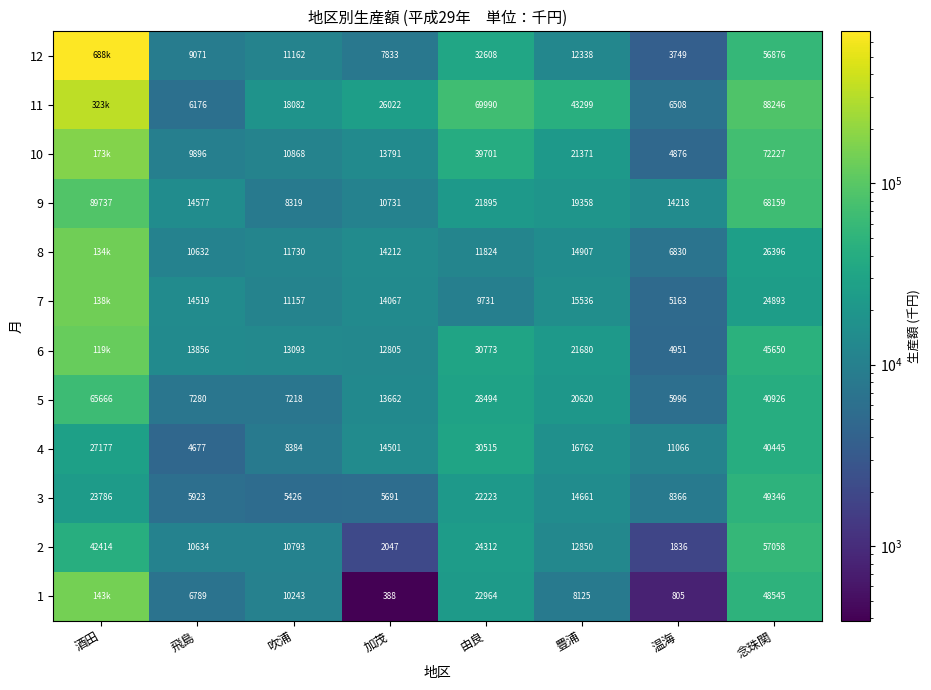

The 11 series shows 6176 at 飛島. True or false?

True